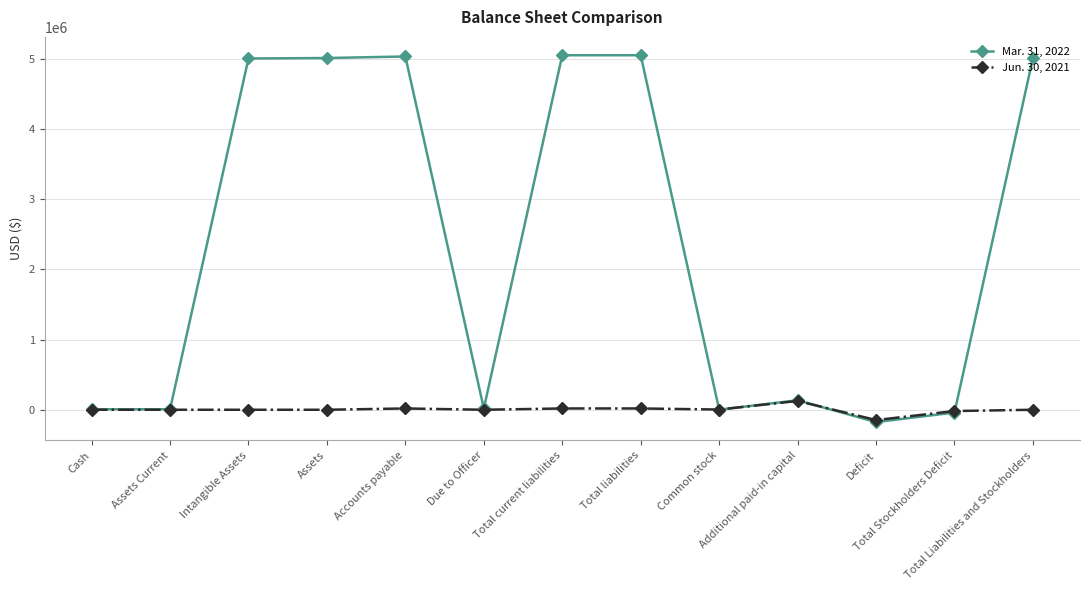

How many lines are shown in the chart?

2